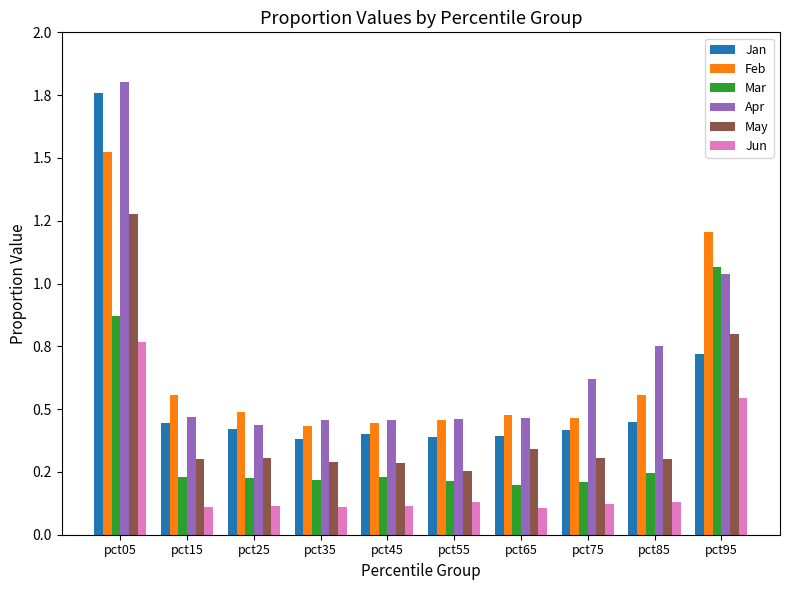

Rank the series by their maximum value, from highest to lowest.

Apr, Jan, Feb, May, Mar, Jun